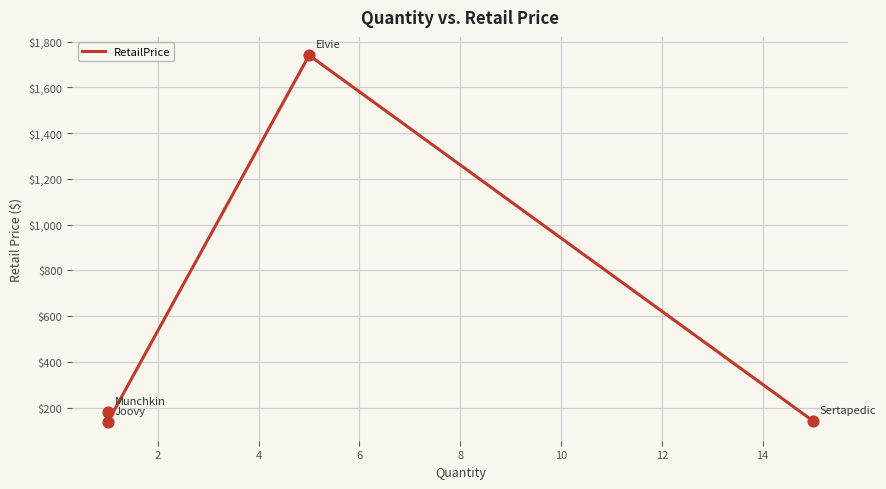

What is the change in value from 4 to 6?

-1598.4